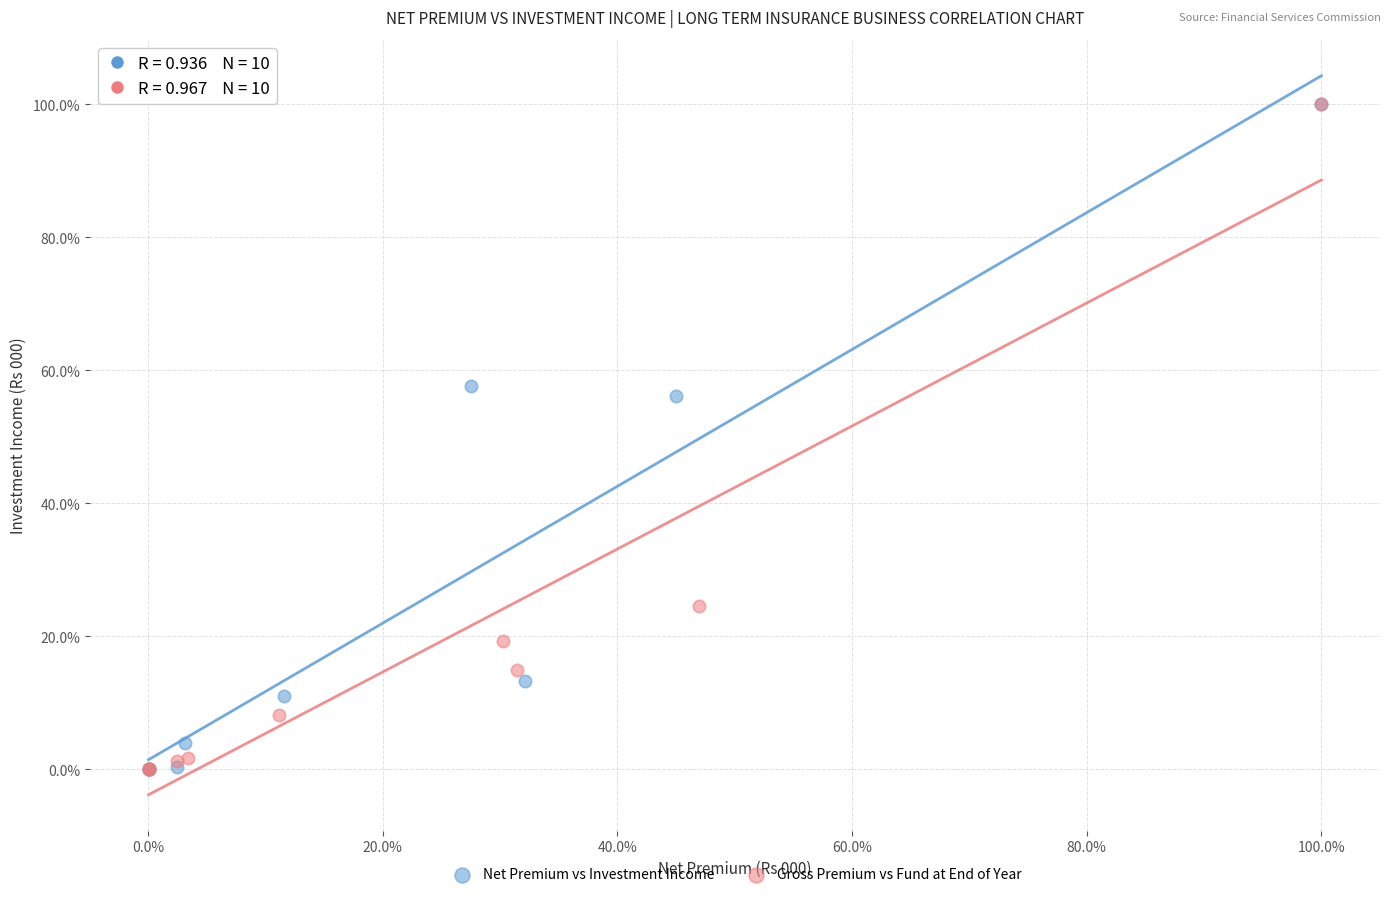

What are all the series names shown in the legend?

Net Premium vs Investment Income, Gross Premium vs Fund at End of Year